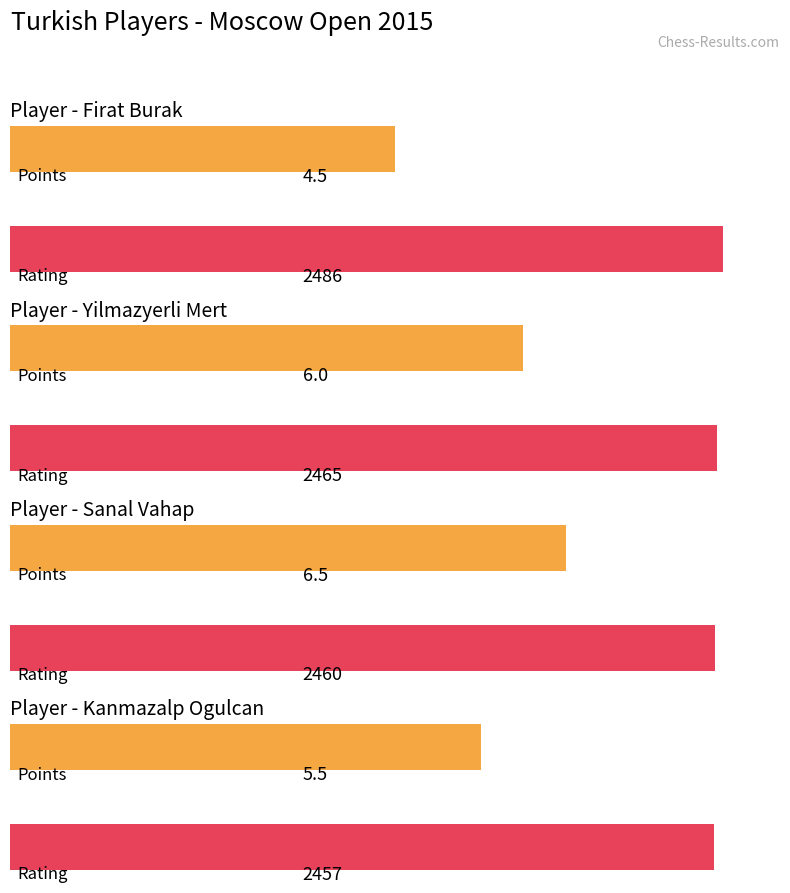

What is the spread (max minus min) of values at Yilmazyerli Mert?

2459.0